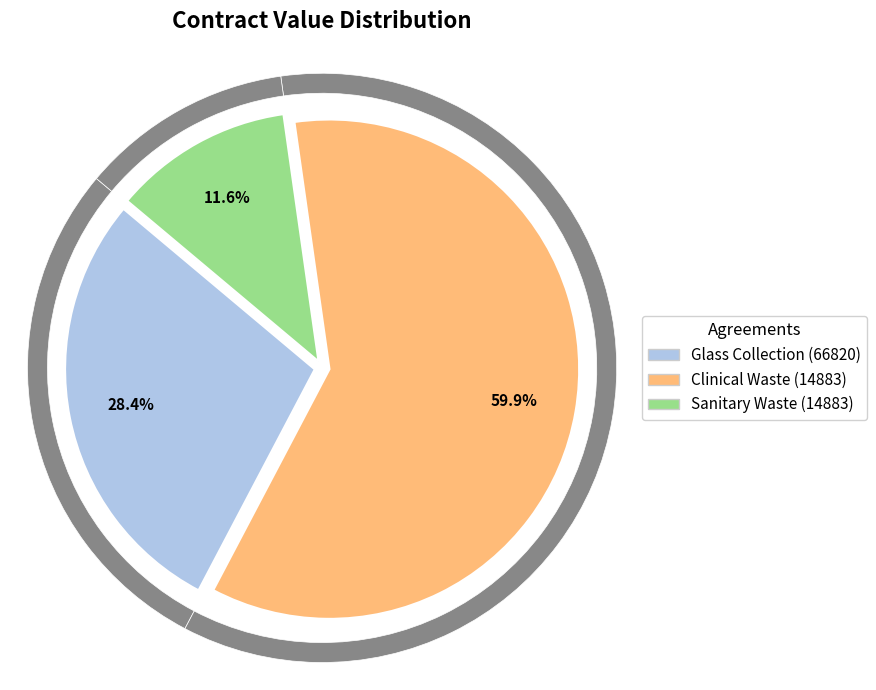

Rank the categories by value from highest to lowest.

Clinical Waste (14883), Glass Collection (66820), Sanitary Waste (14883)